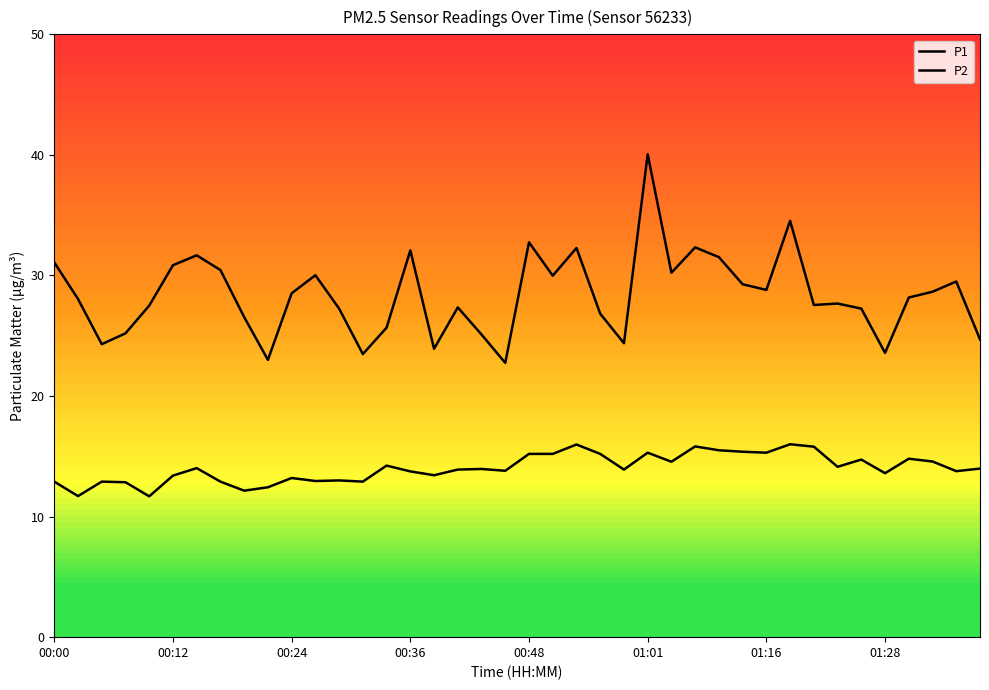

How many lines are shown in the chart?

2